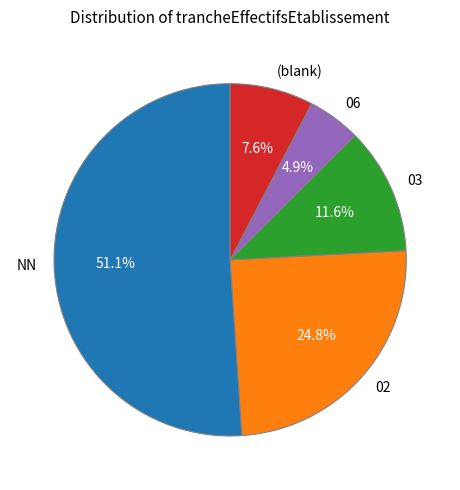

What percentage is the 03 slice, to the nearest percent?

12%